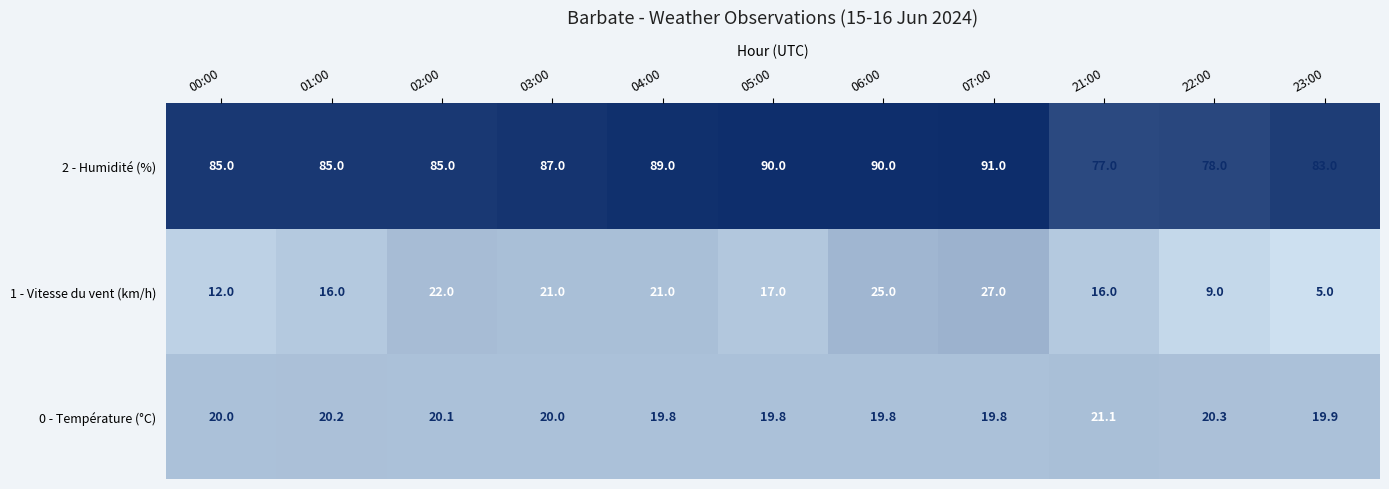

Which series changed the most between 04:00 and 22:00?

1 - Vitesse du vent (km/h)